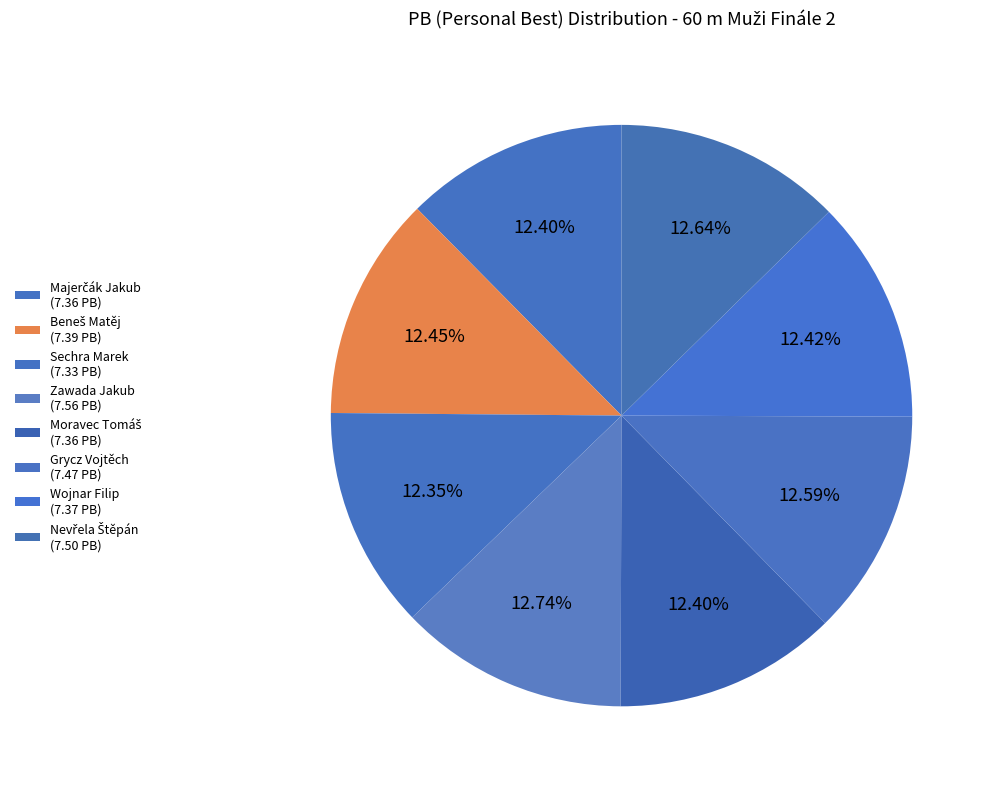

How many slices are in this pie chart?

8